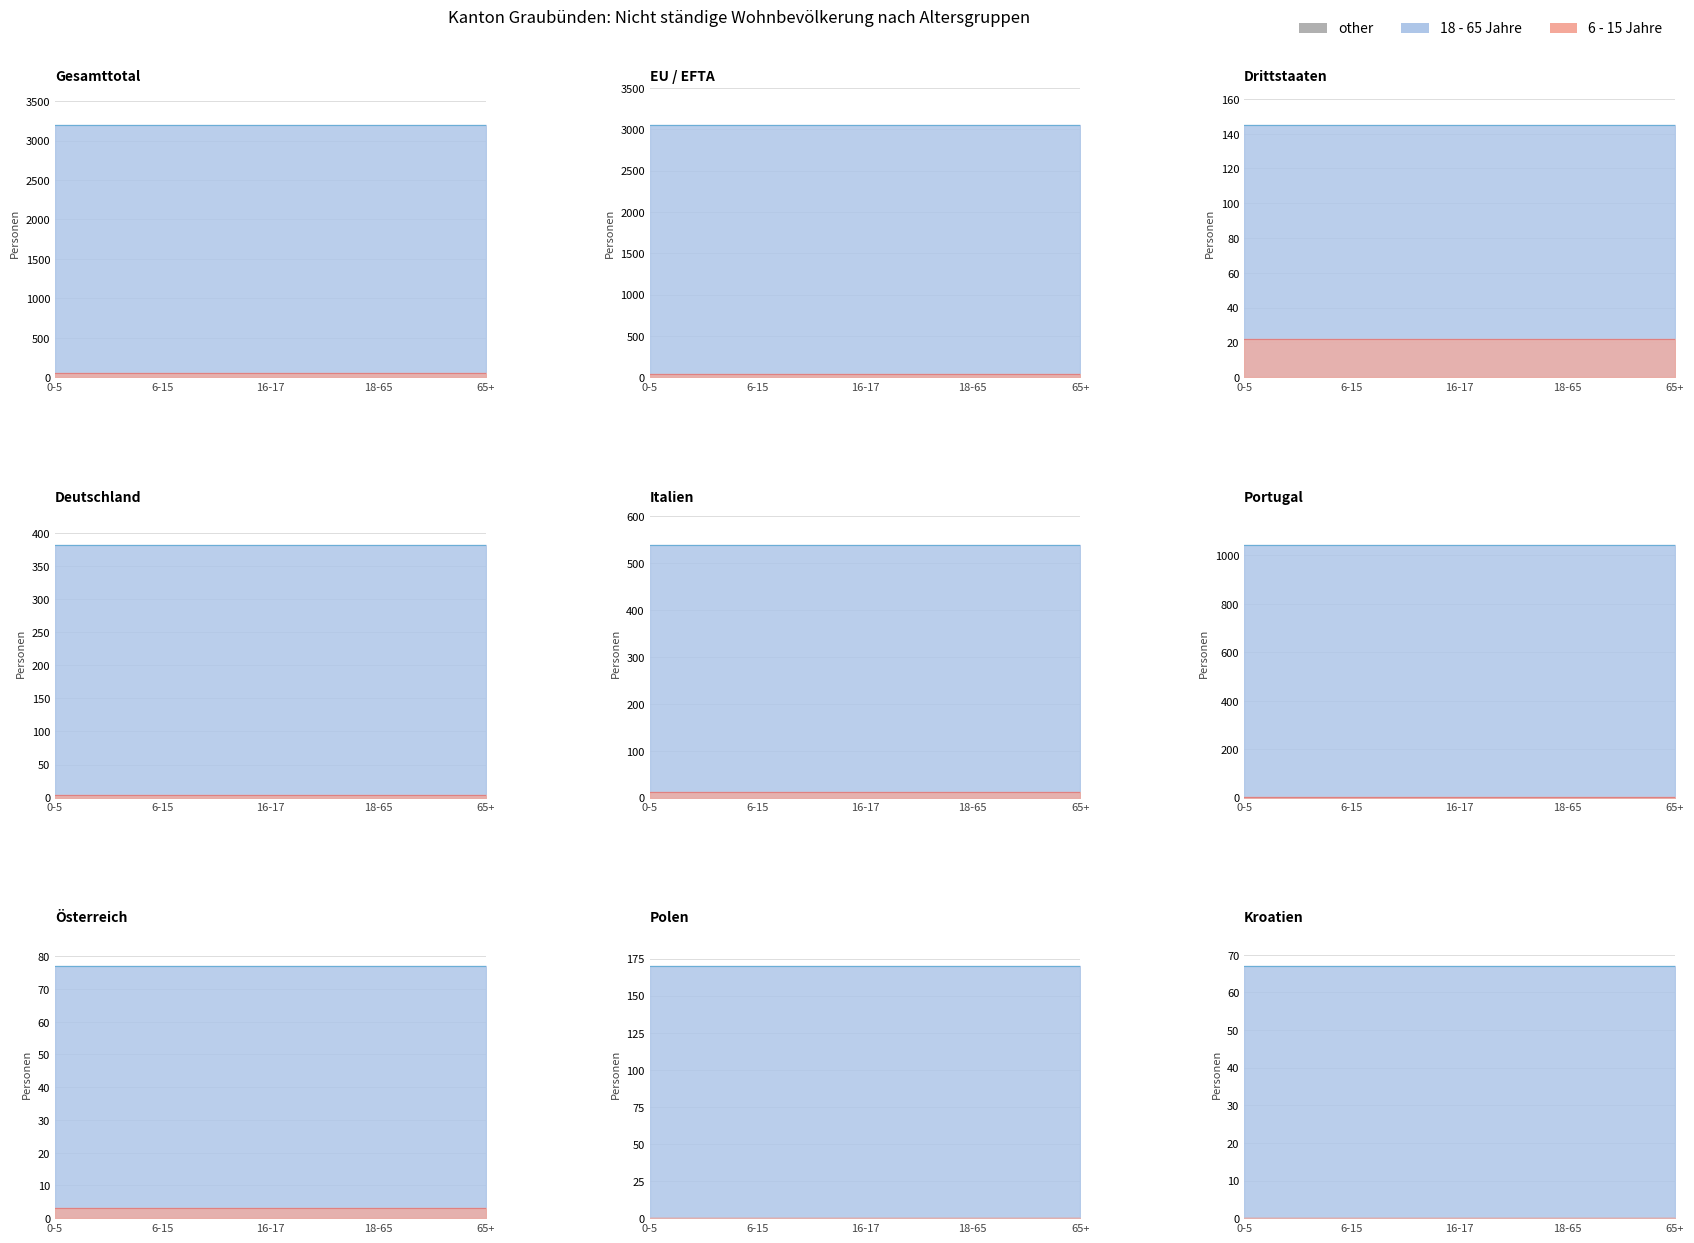

Is the value of 6 - 15 Jahre at EU / EFTA greater than the value of 16 - 17 Jahre at EU / EFTA?

Yes